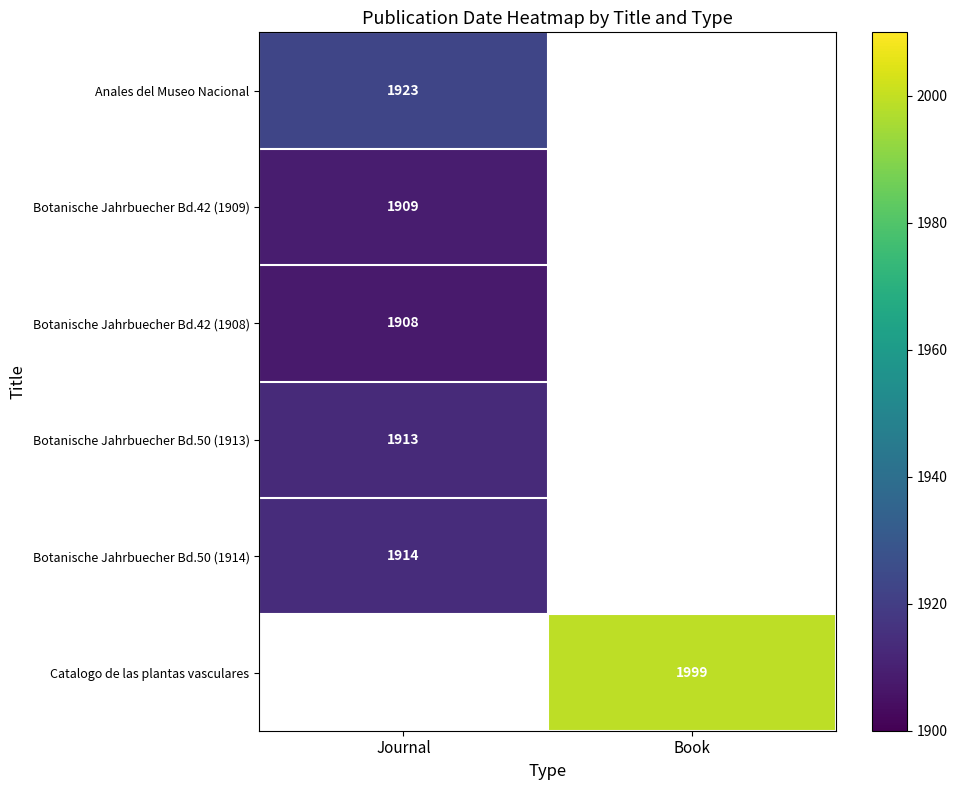

How many categories are shown in the chart?

2